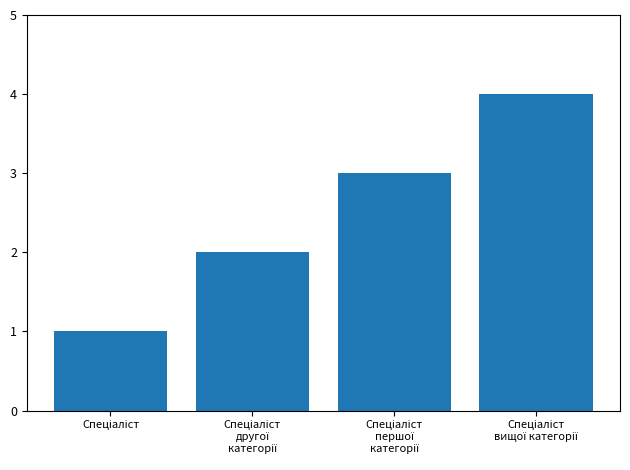

What is the maximum value shown in the chart?

4